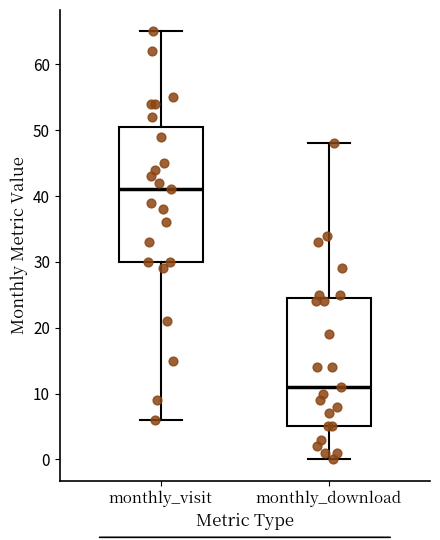

Comparing the boxes themselves (not the whiskers), which one is the tallest?

monthly_visit